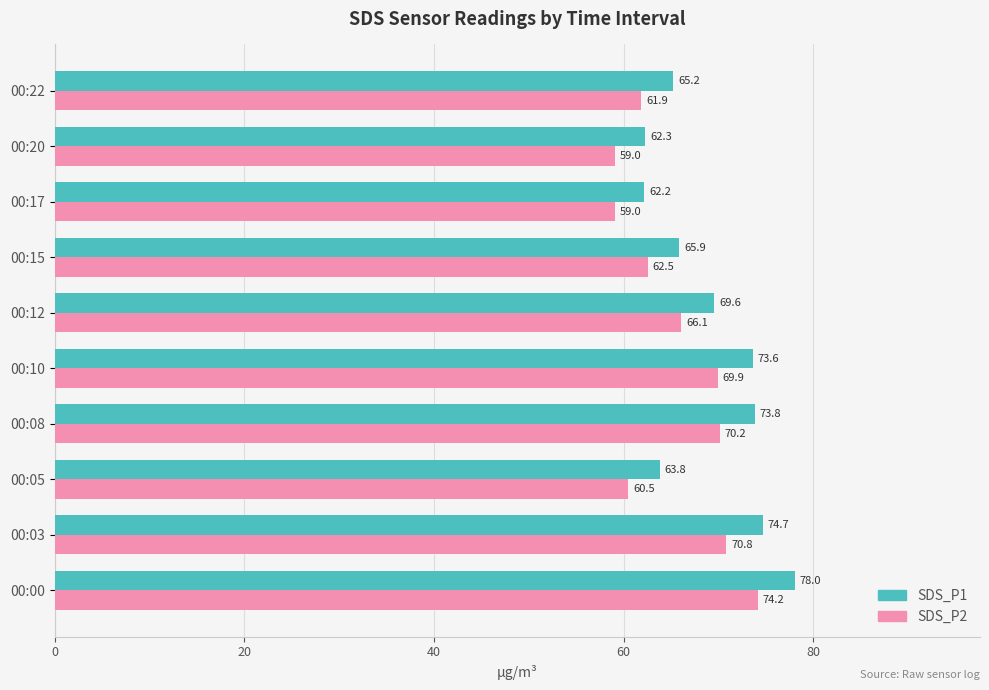

Which category has the highest value across all series?

00:00